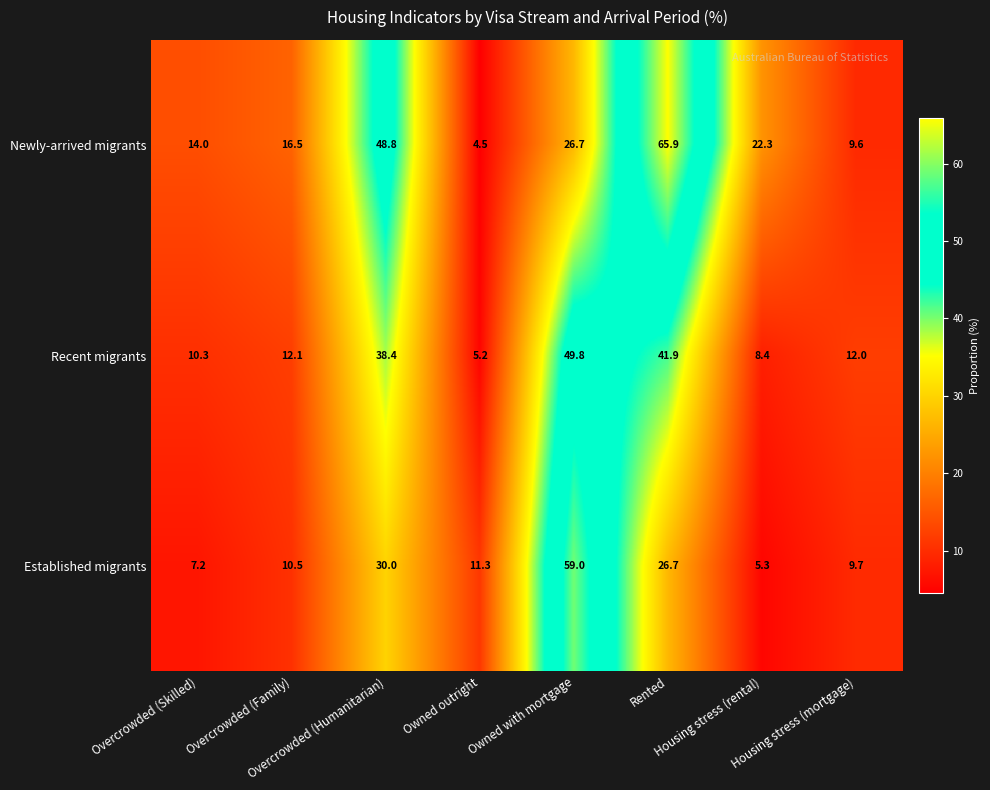

What is the total value across all series at Rented?

134.5